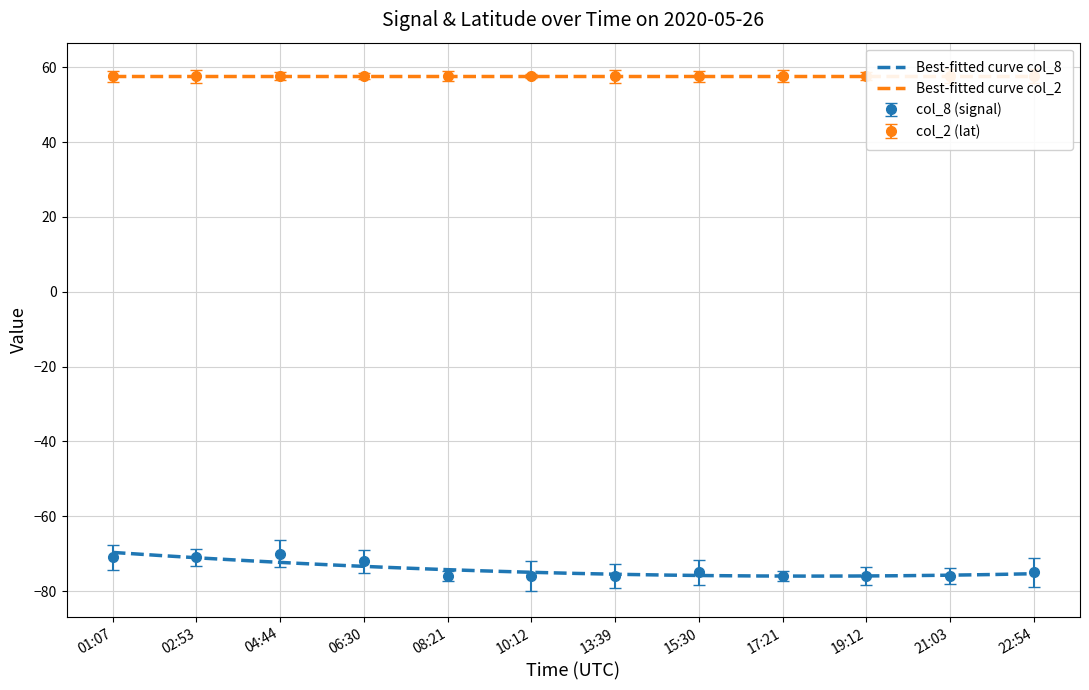

True or false: col_8 (signal) has a value of -72 at 06:30.

True